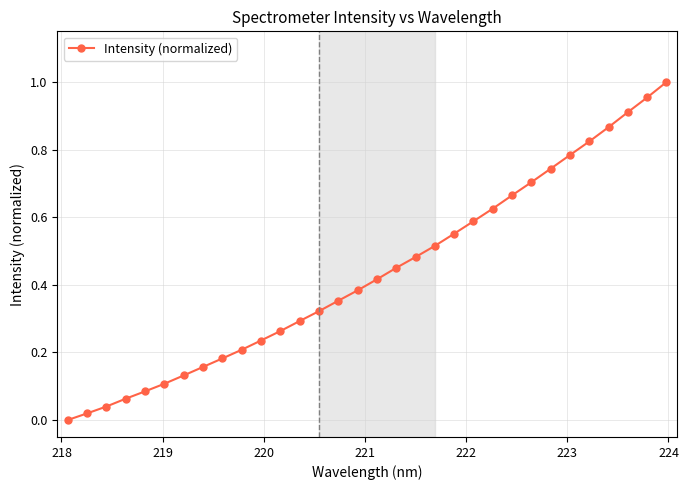

What is the sum of all values?

13.9